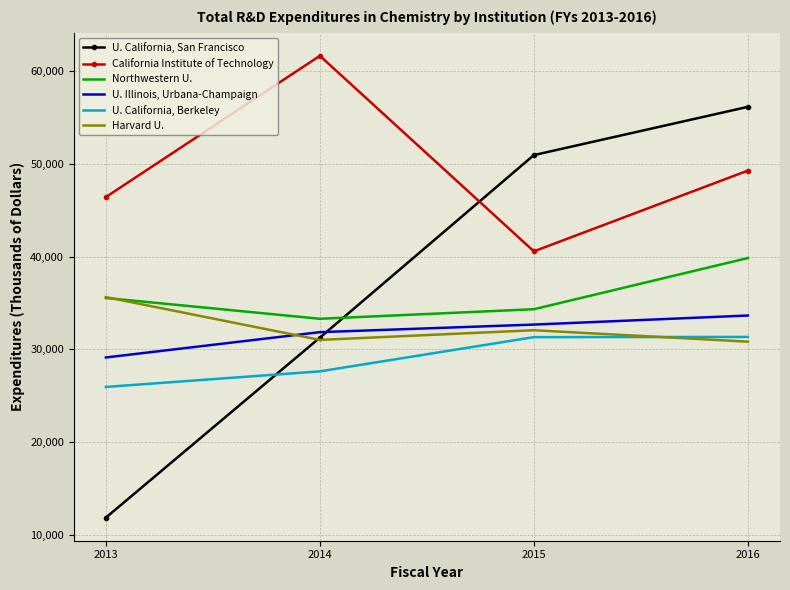

Where is U. Illinois, Urbana-Champaign nearest to the value 31393?

2014